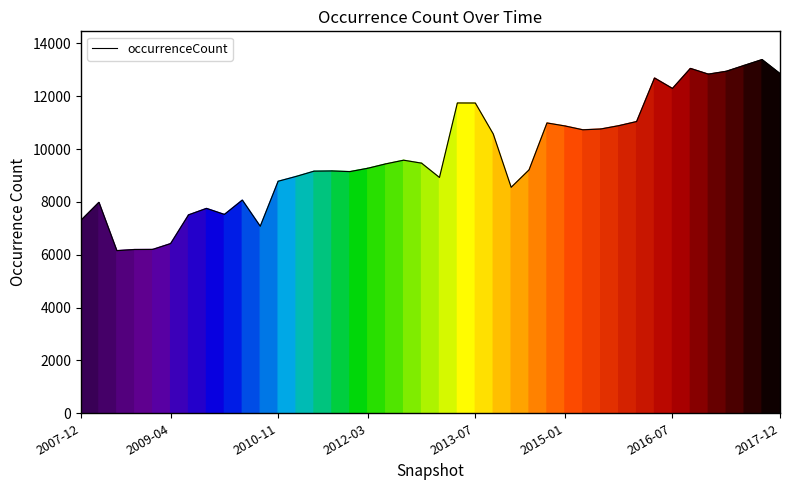

What is the minimum value shown in the chart?

6156